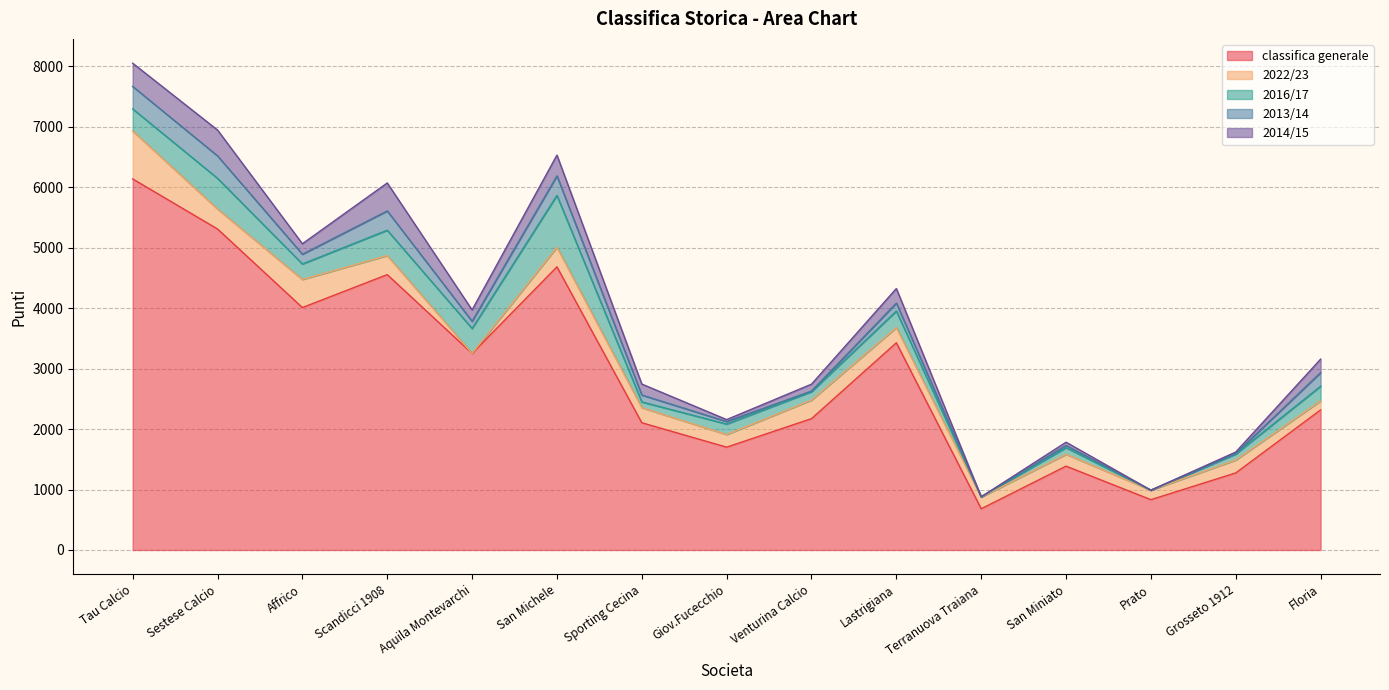

True or false: 2022/23 has more than 0 interior local peaks.

True